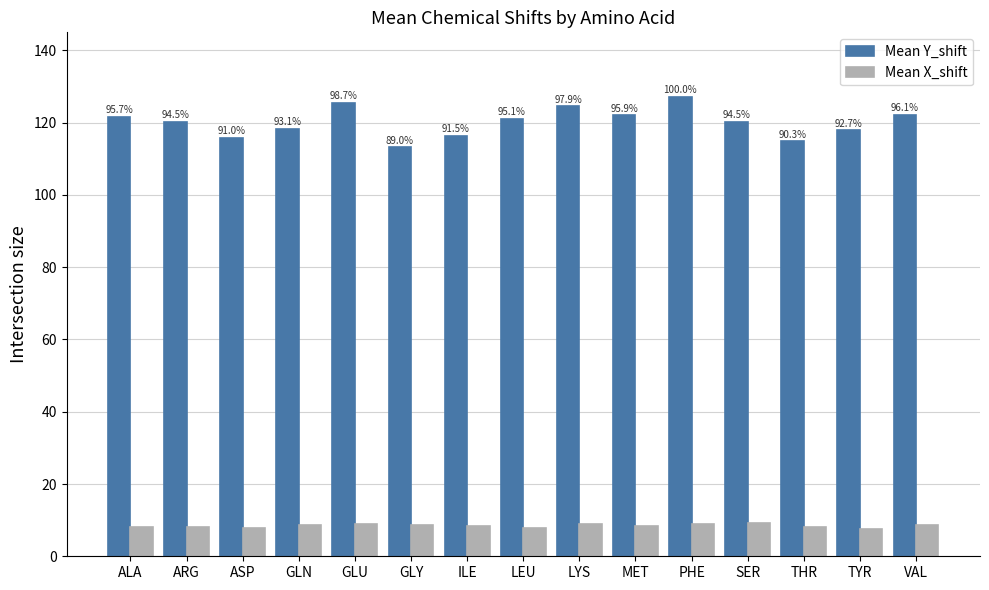

Read the Mean X_shift value at GLY.

8.7